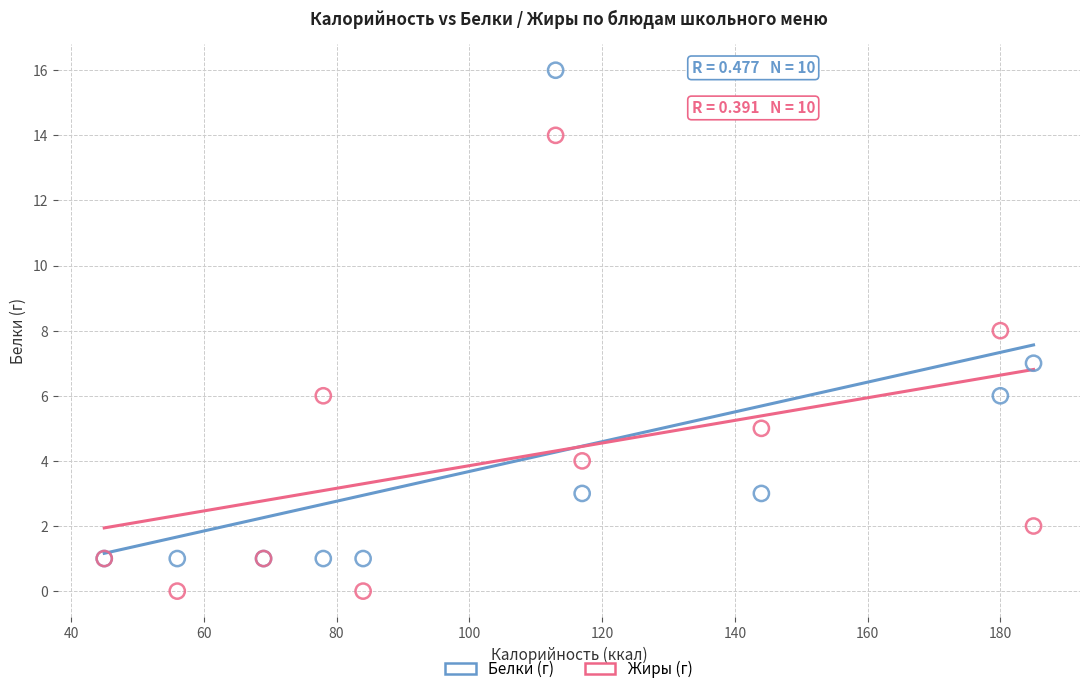

Which series reaches the minimum Y coordinate?

Жиры (г)